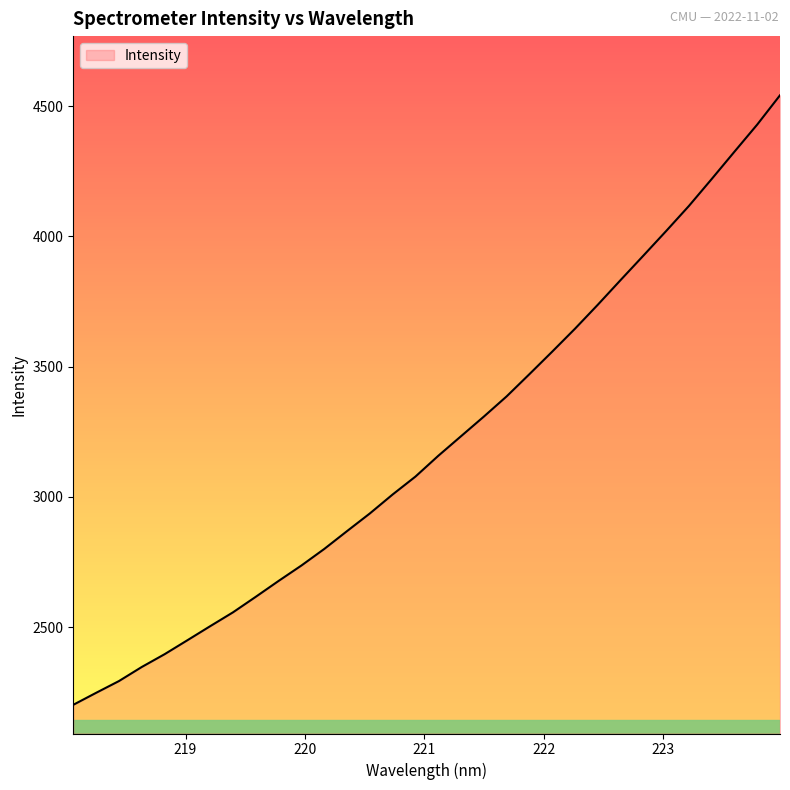

What is the difference between the second highest and minimum values?

2226.6